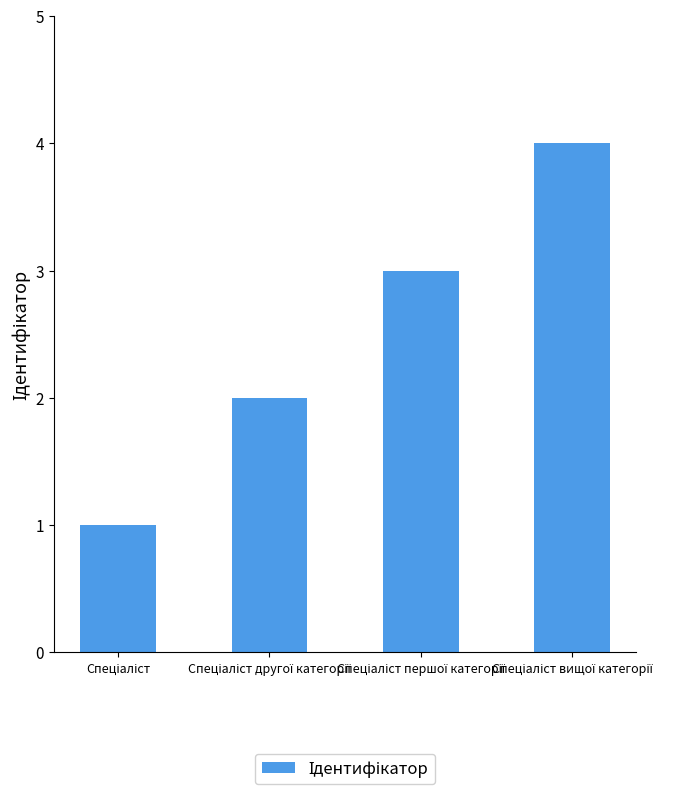

What is the maximum value shown in the chart?

4